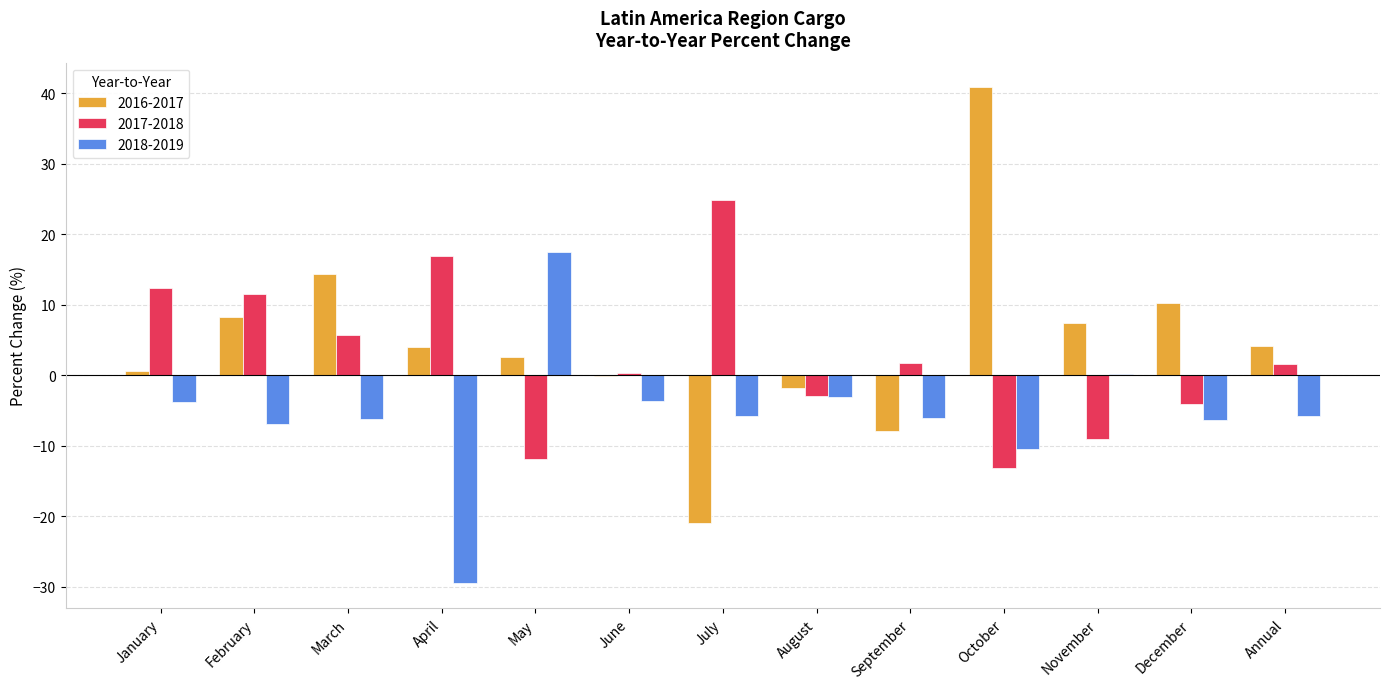

What are all the series names shown in the legend?

2016-2017, 2017-2018, 2018-2019